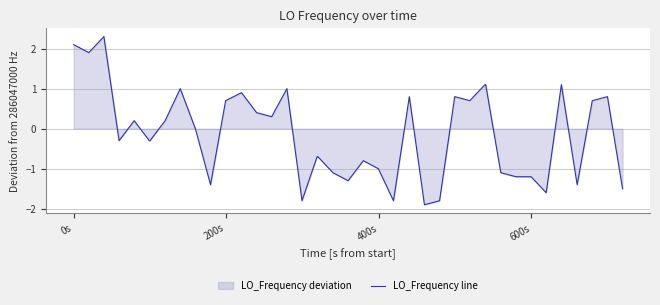

What is the difference between the maximum and minimum values?

4.2